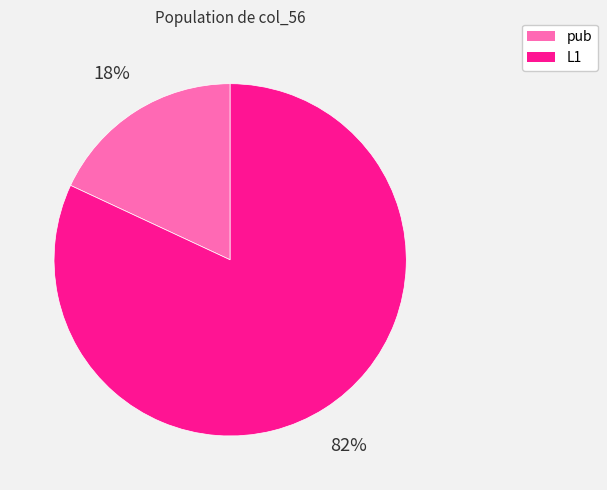

To the nearest percent, what percentage of the pie is L1?

82%